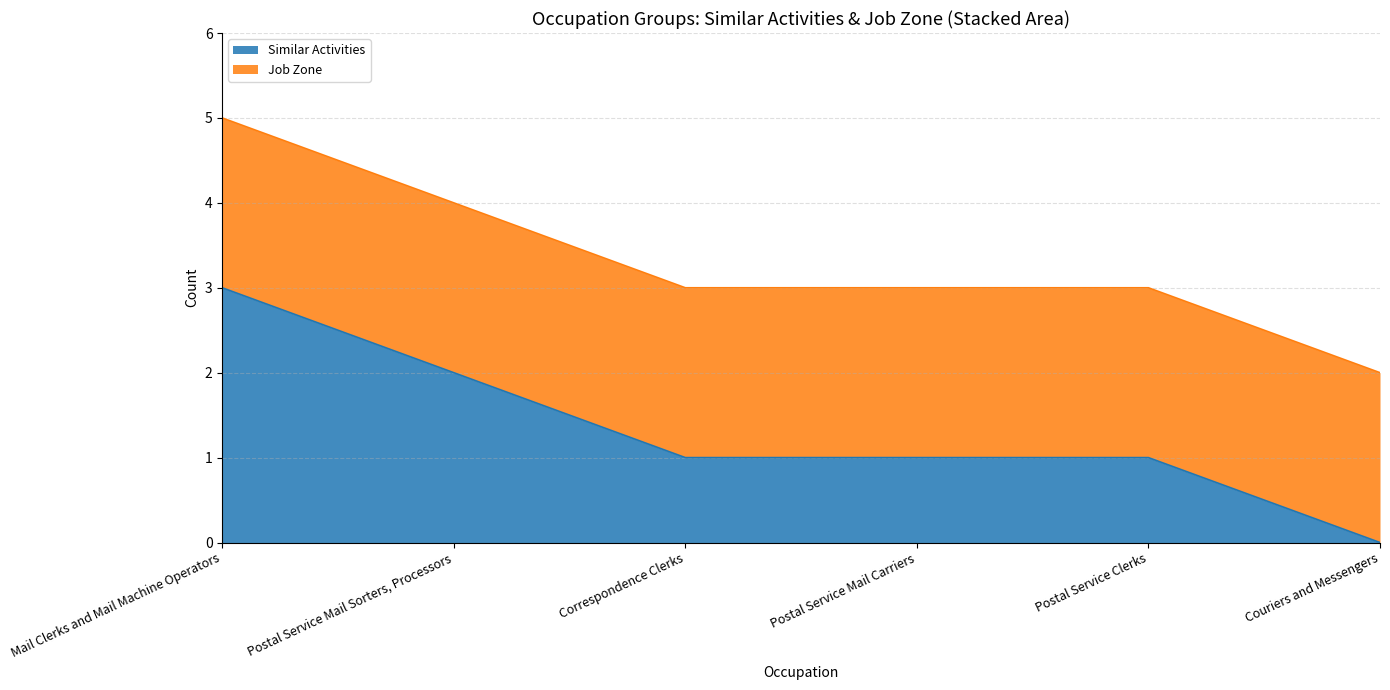

Reading right to left, extract all data points from this chart.

Couriers and Messengers=0	Postal Service Clerks=1	Postal Service Mail Carriers=1	Correspondence Clerks=1	Postal Service Mail Sorters, Processors=2	Mail Clerks and Mail Machine Operators=3